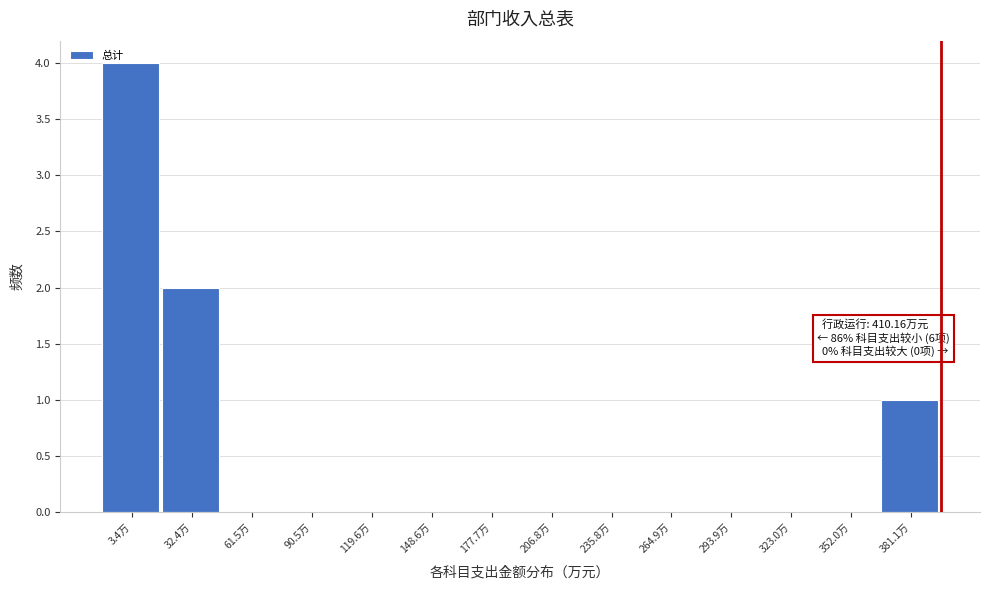

Reading left to right, list all the values displayed in this chart.

3.4万=4	32.4万=2	61.5万=0	90.5万=0	119.6万=0	148.6万=0	177.7万=0	206.8万=0	235.8万=0	264.9万=0	293.9万=0	323.0万=0	352.0万=0	381.1万=1